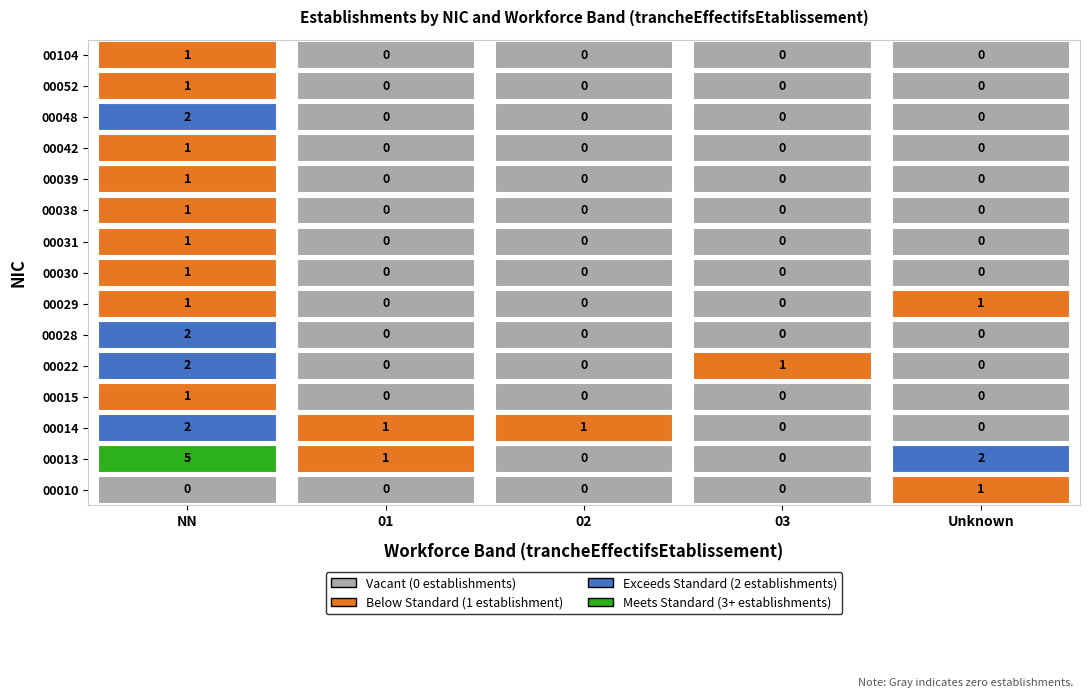

Which category has the lowest value in the 00039 series?

01